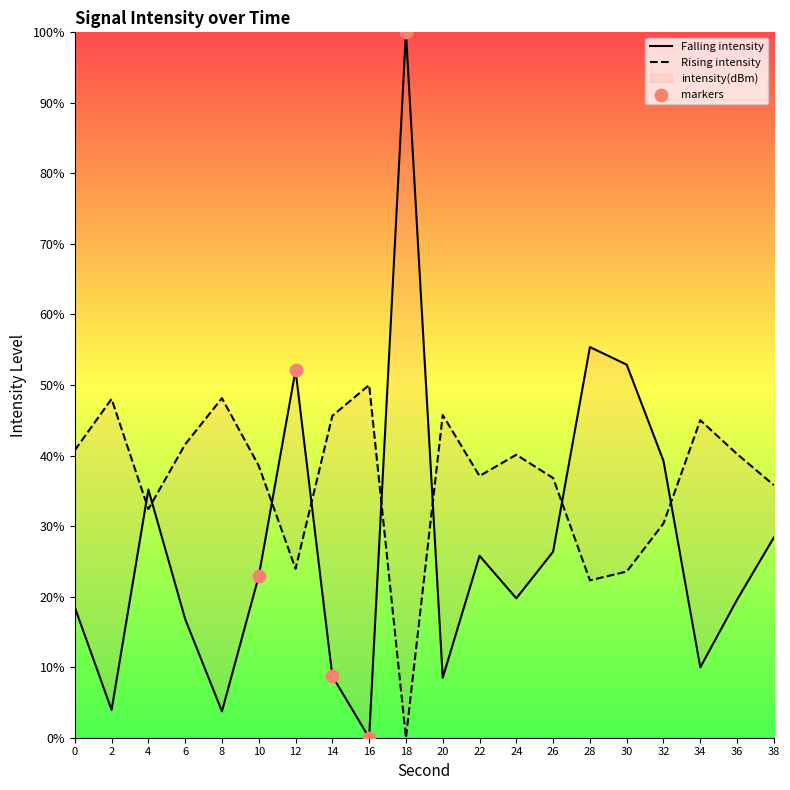

What is the ratio of the value at 18 to the value at 20?

11.8